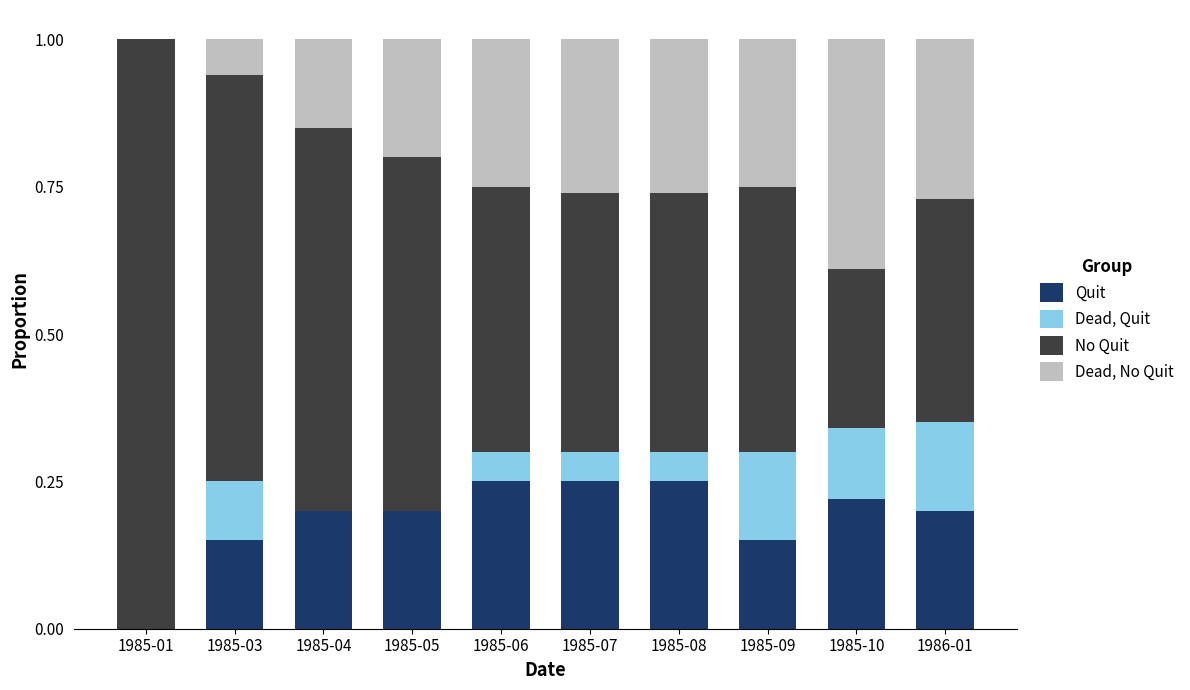

Does the chart contain stacked bars?

Yes